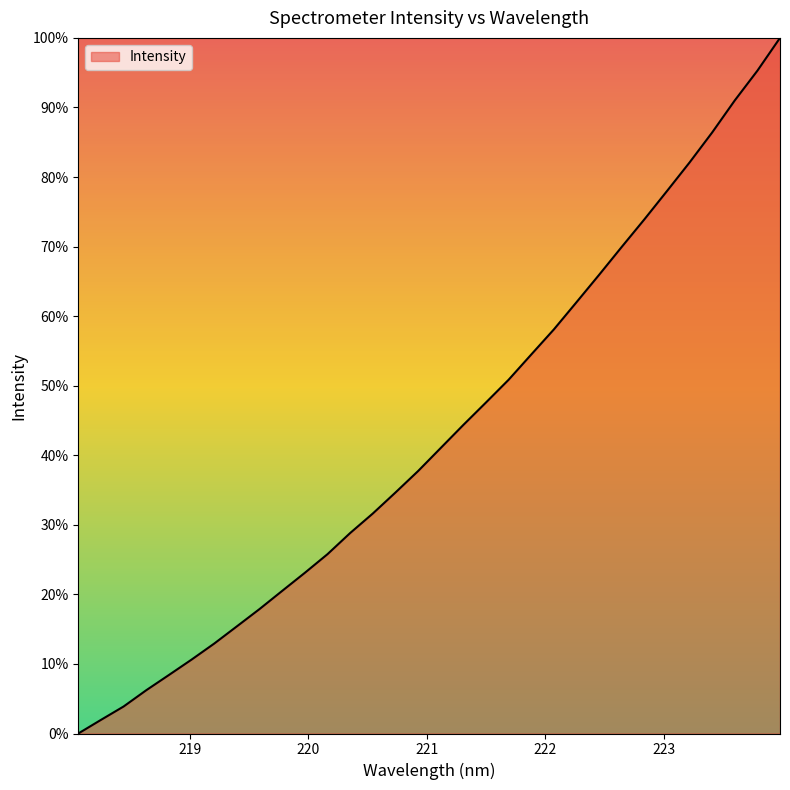

What is the maximum value shown in the chart?

100.0